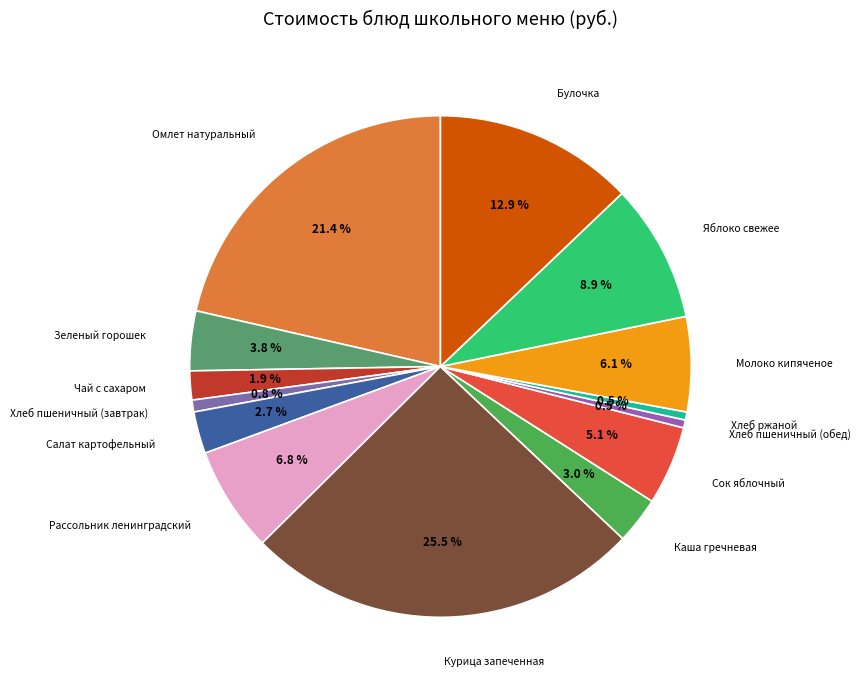

Count the number of slices in the pie.

14